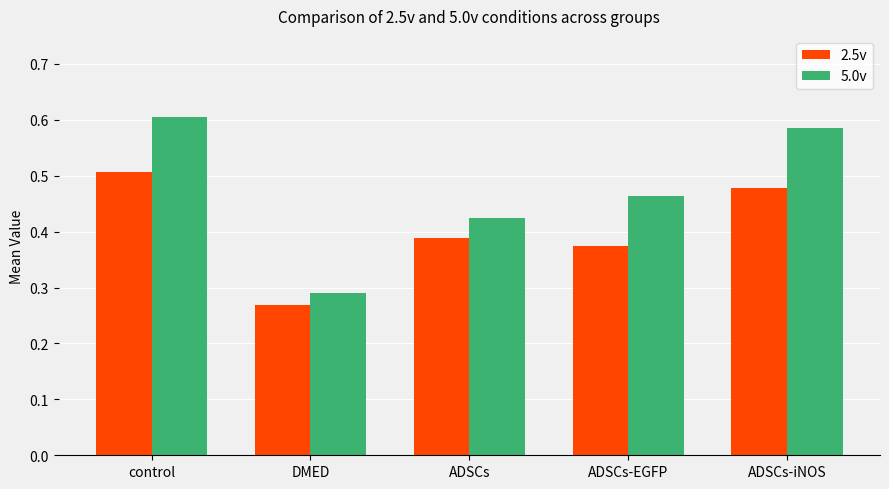

At which label is 5.0v closest to 0?

DMED